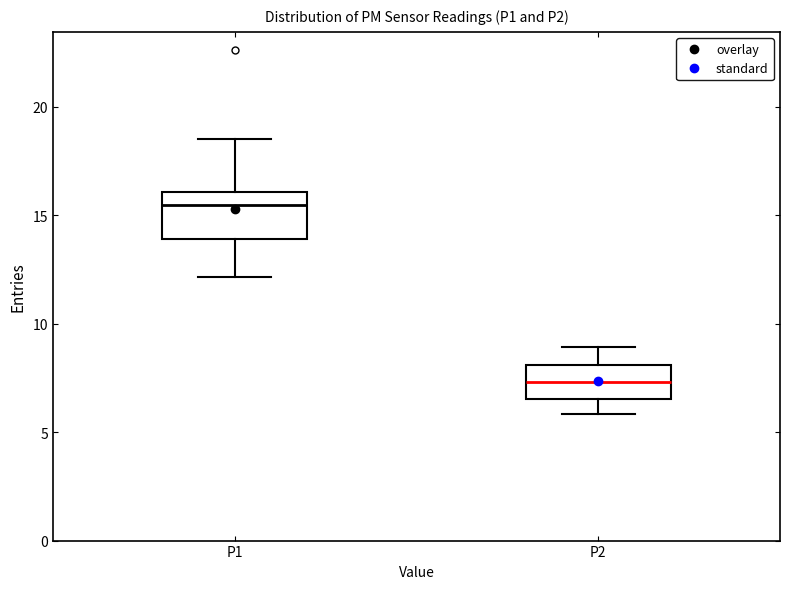

Reading left to right, read every box against the y-axis: the position of its median line, the range the box covers, and the ends of its whiskers. The values are not printed on the chart, so give them approximately, as read against the axis.

P1: median 15.5, box 14.0 to 16.0, whiskers 12.0 to 18.5
P2: median 7.5, box 6.5 to 8.0, whiskers 6.0 to 9.0